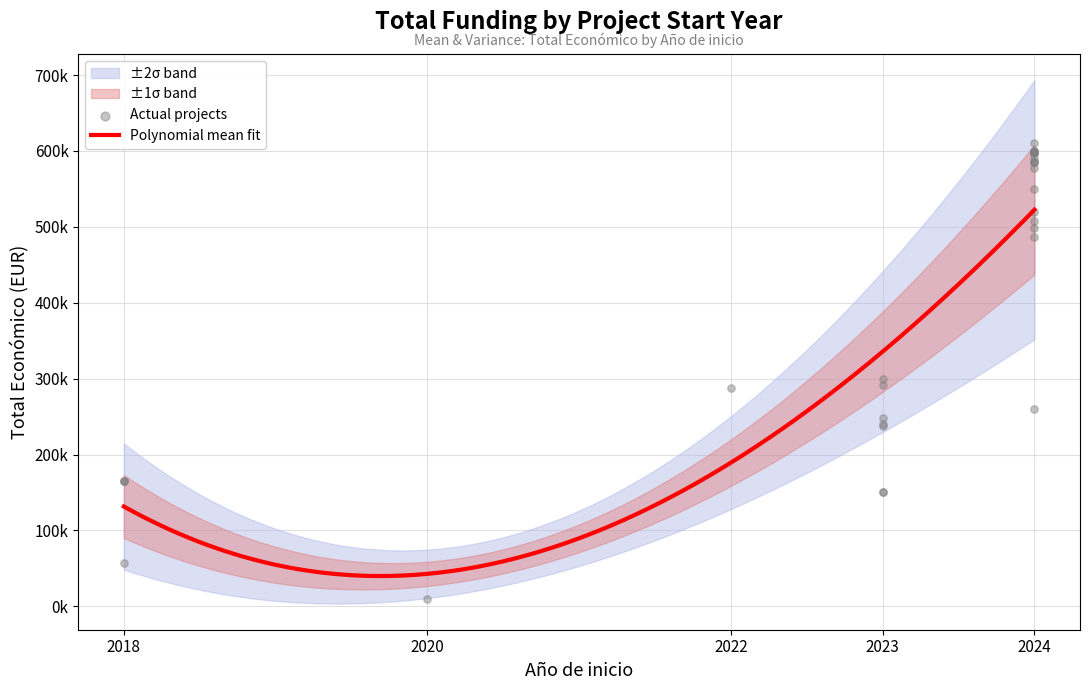

What is the change in value from 8 to 9?

+7499